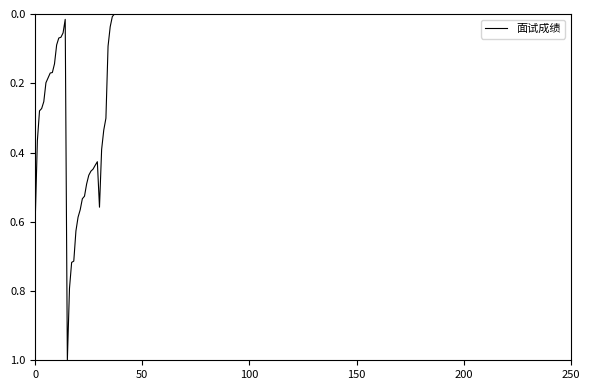

What is the difference between the maximum and minimum values?

1.0